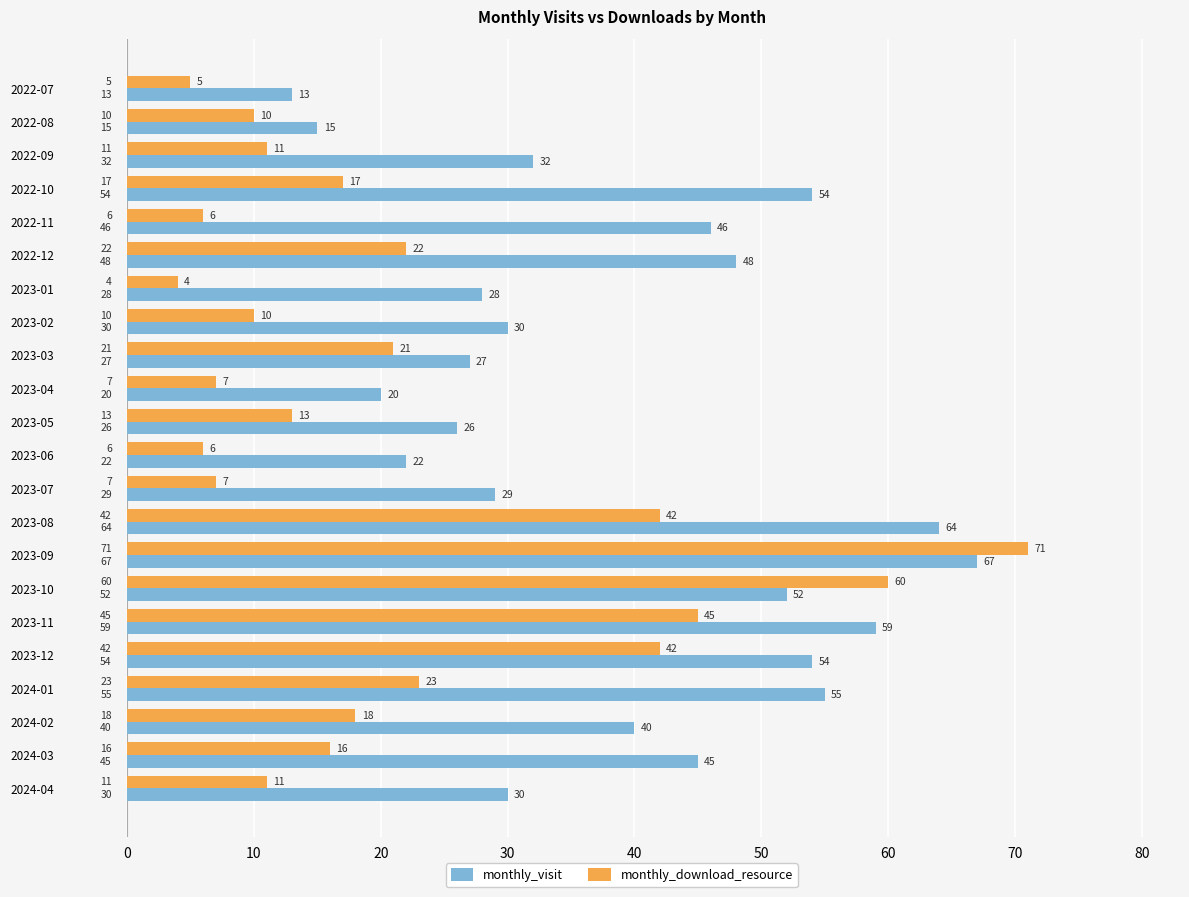

What are all the series names shown in the legend?

monthly_visit, monthly_download_resource